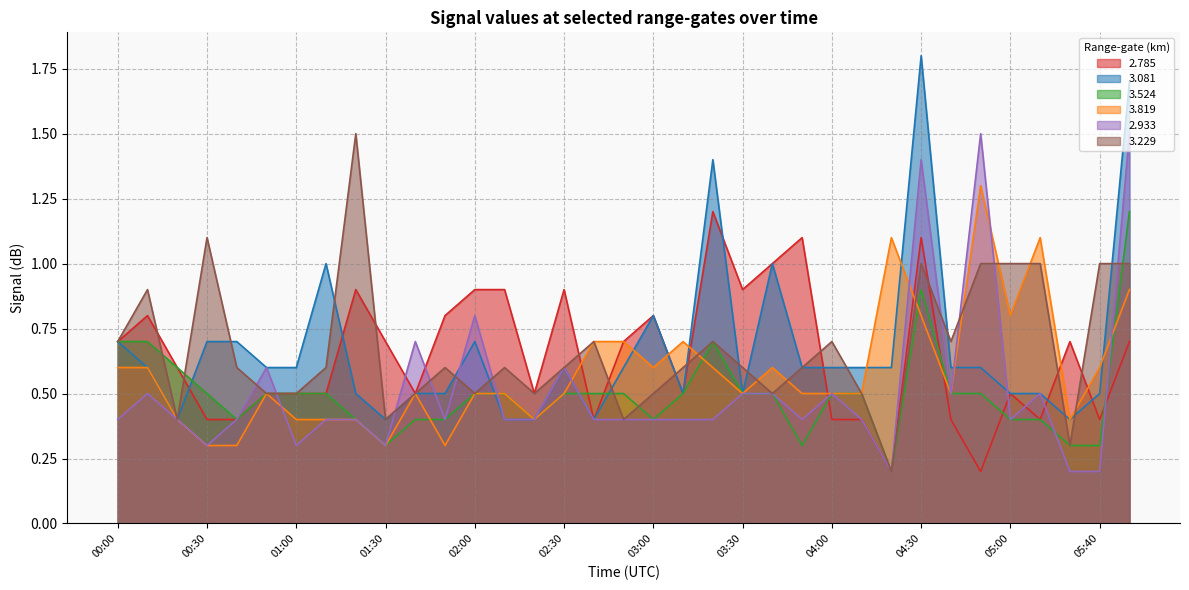

Which category has the highest value across all series?

04:30